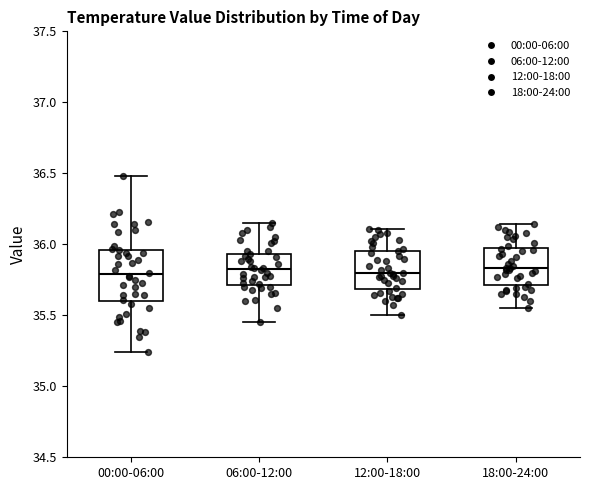

Where is the upper edge of the box for 06:00-12:00 on the y-axis? The values are not printed on the chart, so give them approximately, as read against the axis.

35.95